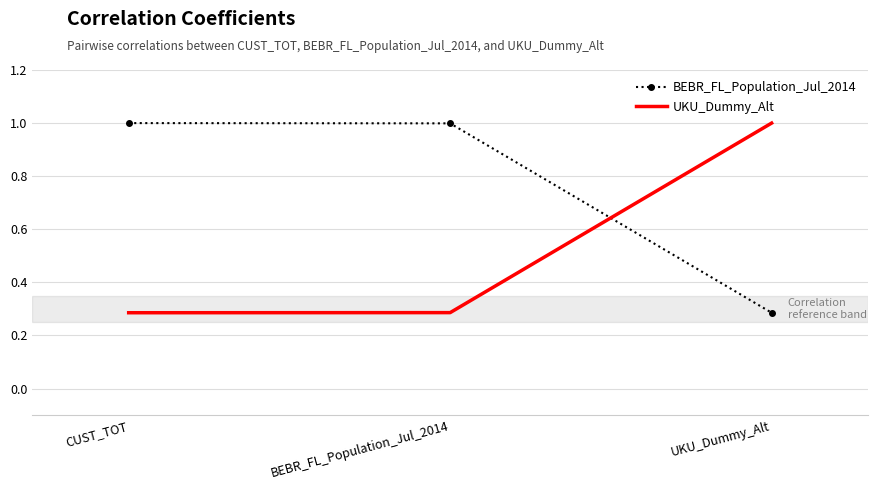

What value does the BEBR_FL_Population_Jul_2014 series have at CUST_TOT?

1.0